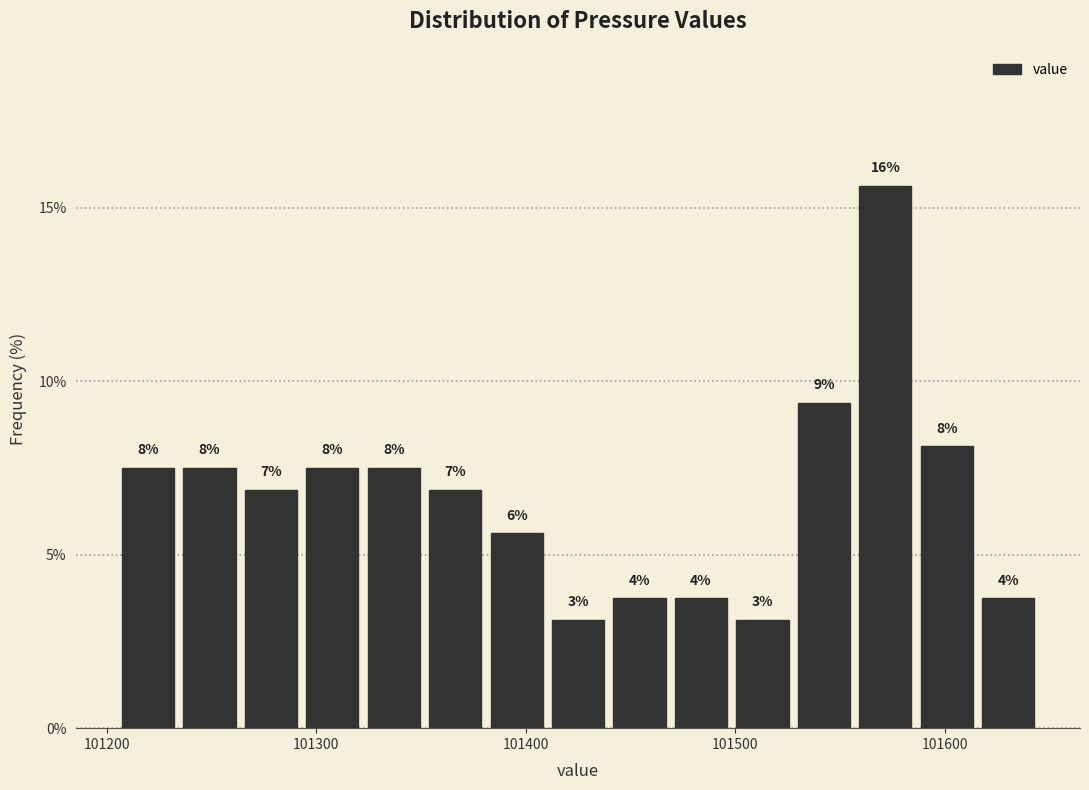

Around what value on the x-axis is the tallest bar? Give the approximate position of its centre, as read against the axis.

101570